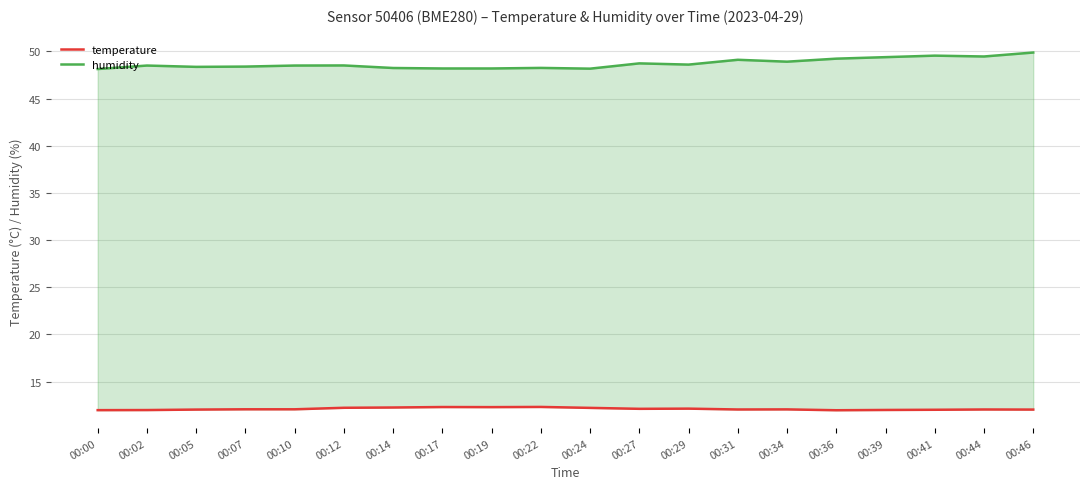

Rank the series by their average value, from lowest to highest.

temperature, humidity